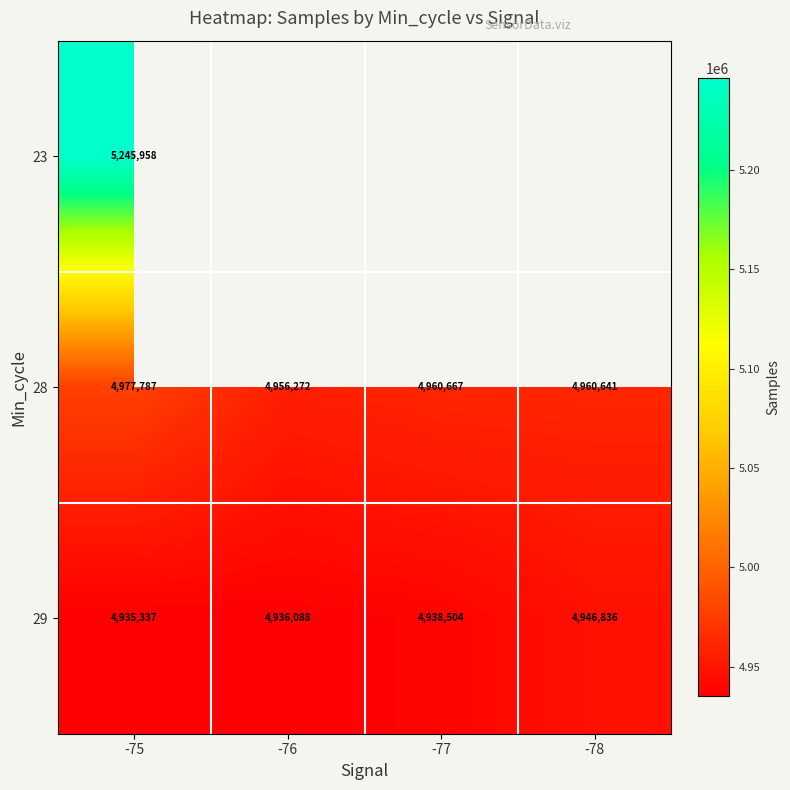

Count the number of data series in this chart.

3